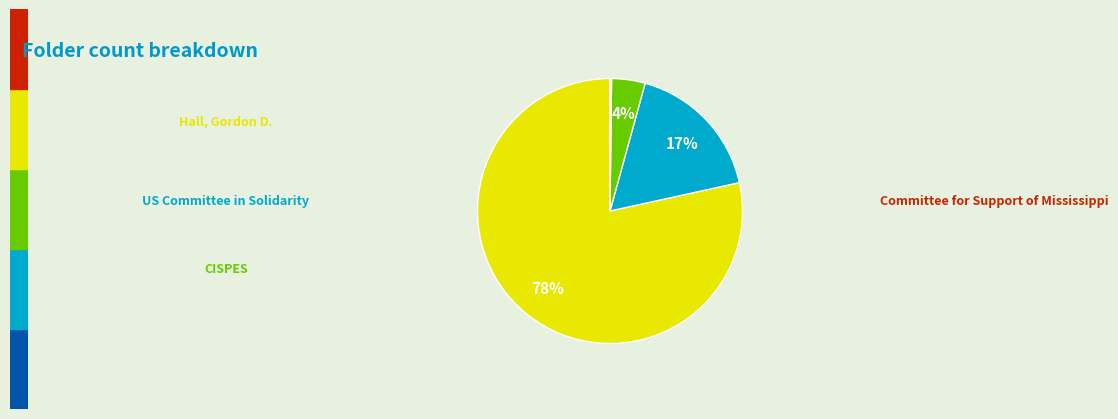

To the nearest percent, what is the average slice percentage?

25%